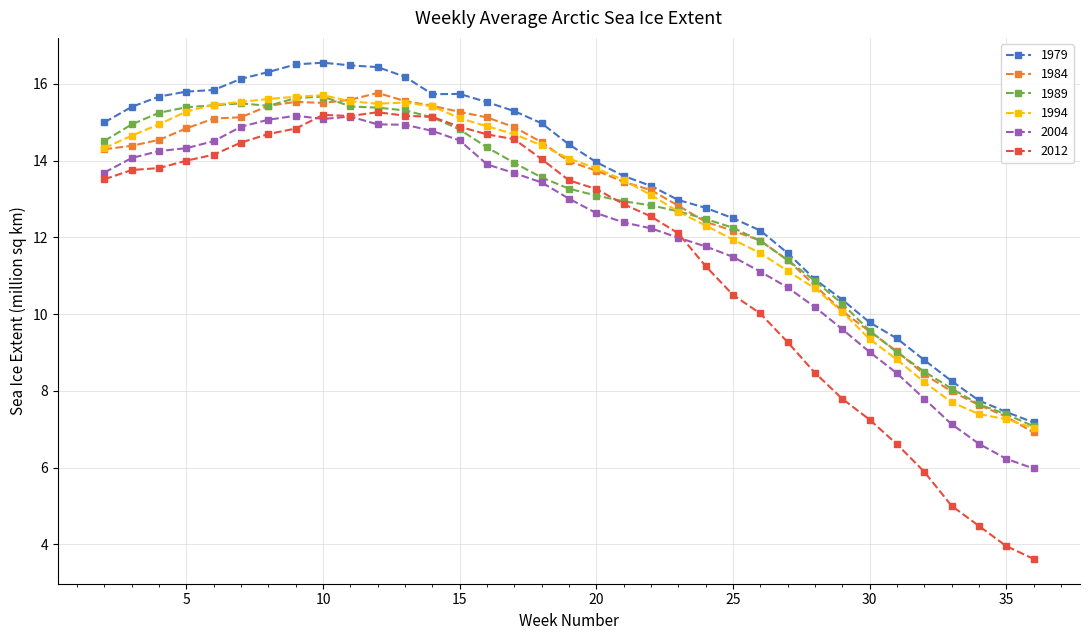

Which series has the widest spread of values?

2012